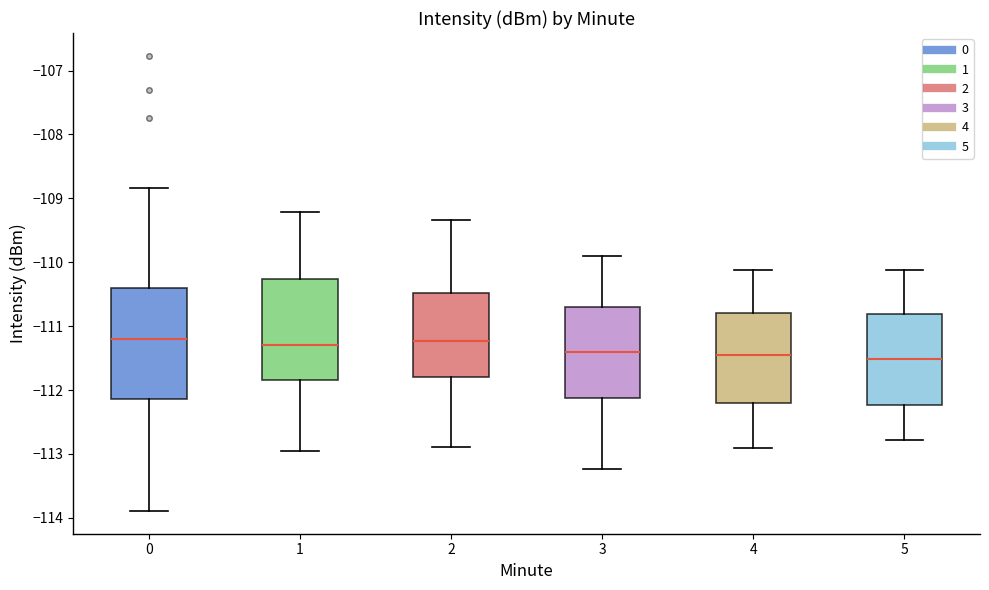

Reading left to right, read every box against the y-axis: the position of its median line, the range the box covers, and the ends of its whiskers. The values are not printed on the chart, so give them approximately, as read against the axis.

0: median -111.2, box -112.1 to -110.4, whiskers -113.9 to -108.8
1: median -111.3, box -111.8 to -110.3, whiskers -113.0 to -109.2
2: median -111.2, box -111.8 to -110.5, whiskers -112.9 to -109.3
3: median -111.4, box -112.1 to -110.7, whiskers -113.2 to -109.9
4: median -111.5, box -112.2 to -110.8, whiskers -112.9 to -110.1
5: median -111.5, box -112.2 to -110.8, whiskers -112.8 to -110.1